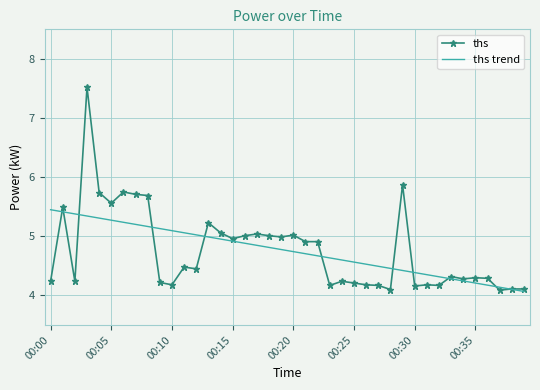

List the series in order of their peak value, lowest first.

ths trend, ths